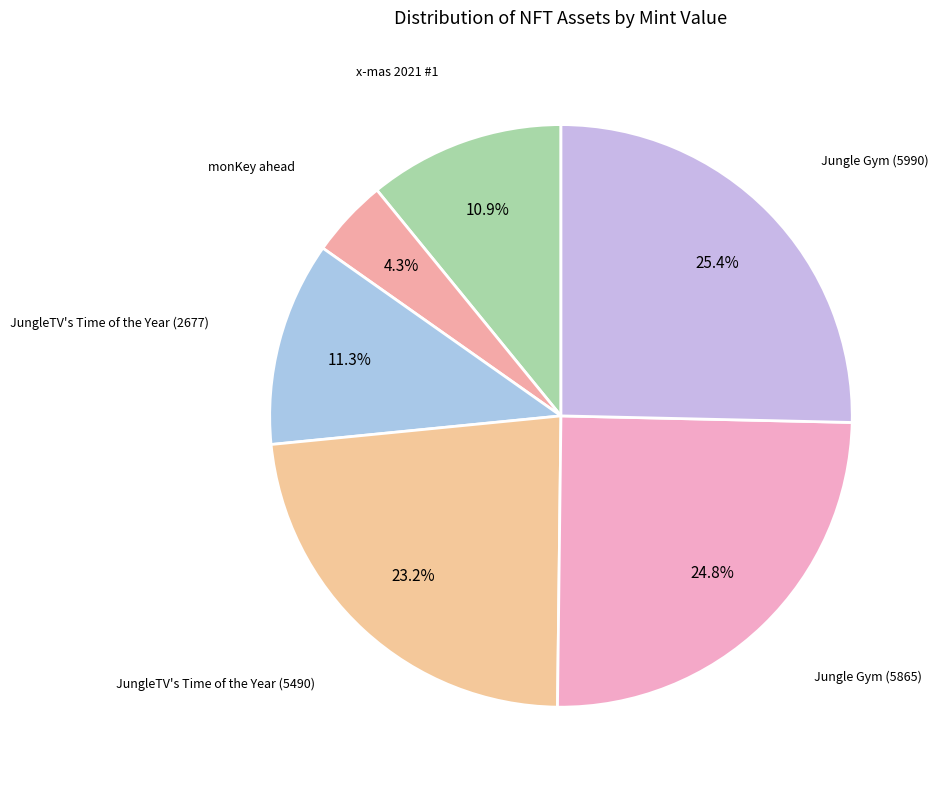

Count the number of slices in the pie.

6